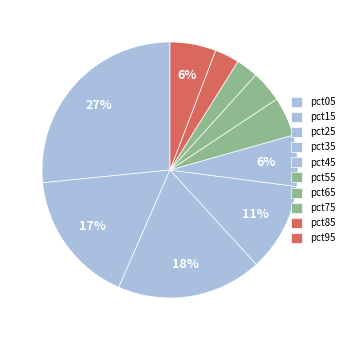

Which category has the biggest portion of the pie?

pct05